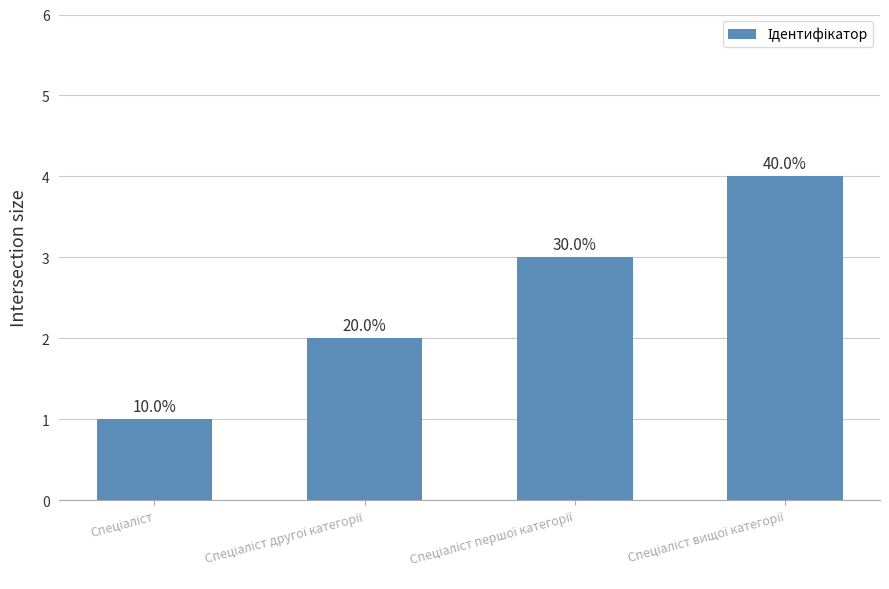

How many bars are there in total?

4